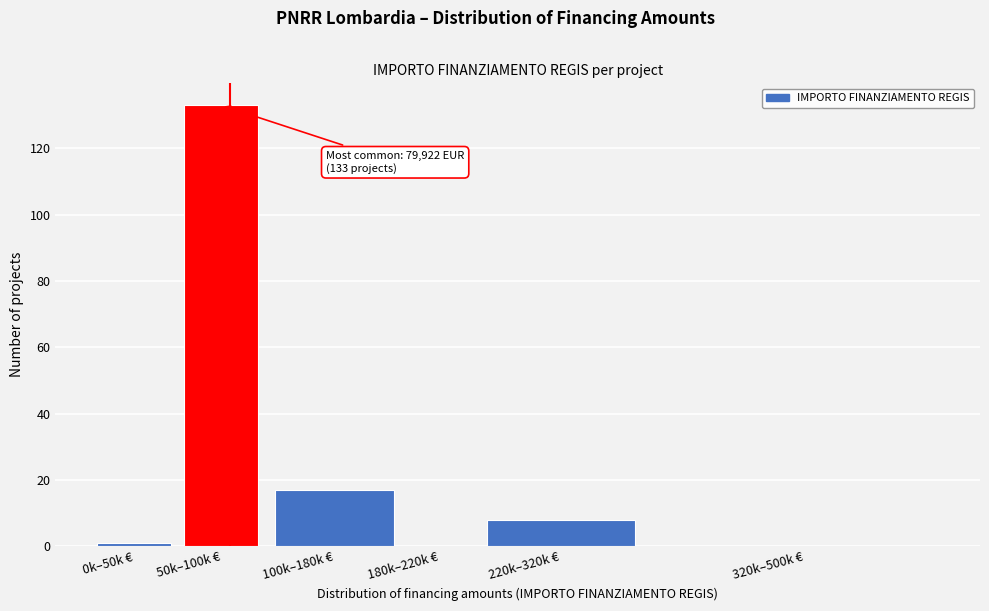

Reading right to left, list all the values displayed in this chart.

320k–500k €=0	220k–320k €=8	180k–220k €=0	100k–180k €=17	50k–100k €=133	0k–50k €=1